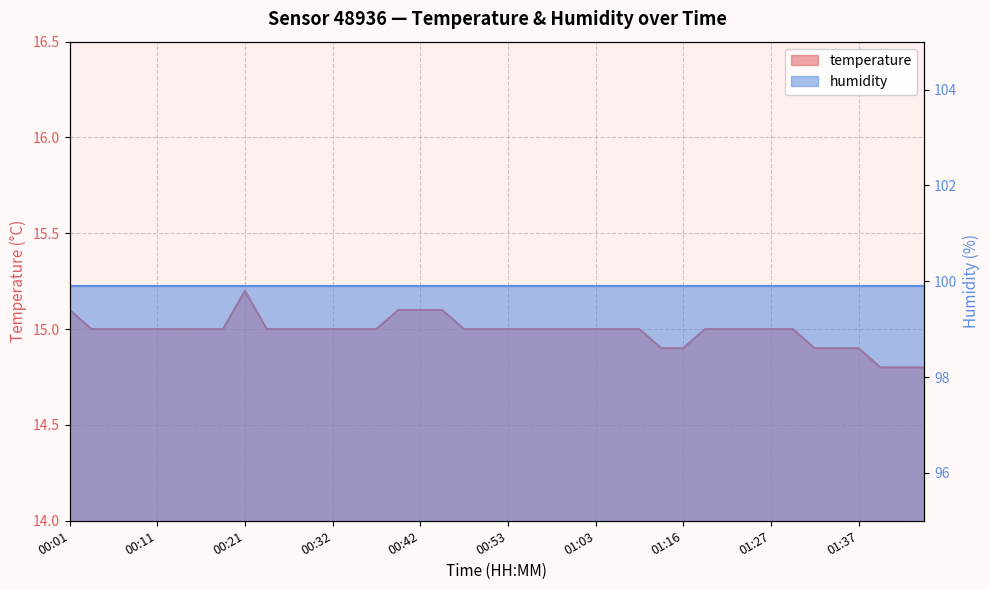

Is it true that the value at 00:29 is 9.9?

False